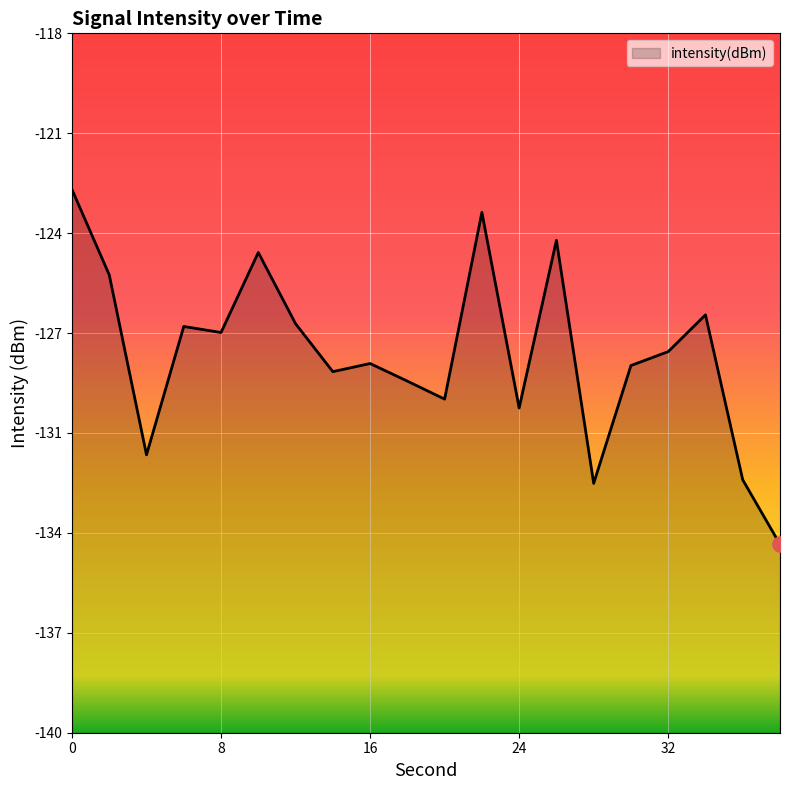

What is the change in value from 26 to 36?

-7.5